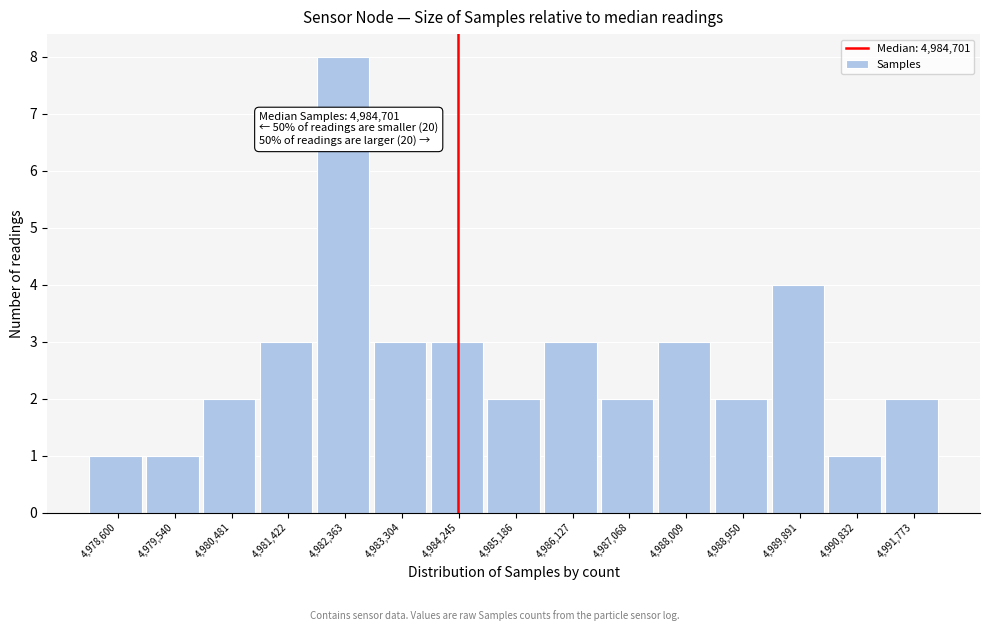

Reading right to left, list all the values displayed in this chart.

2	1	4	2	3	2	3	2	3	3	8	3	2	1	1